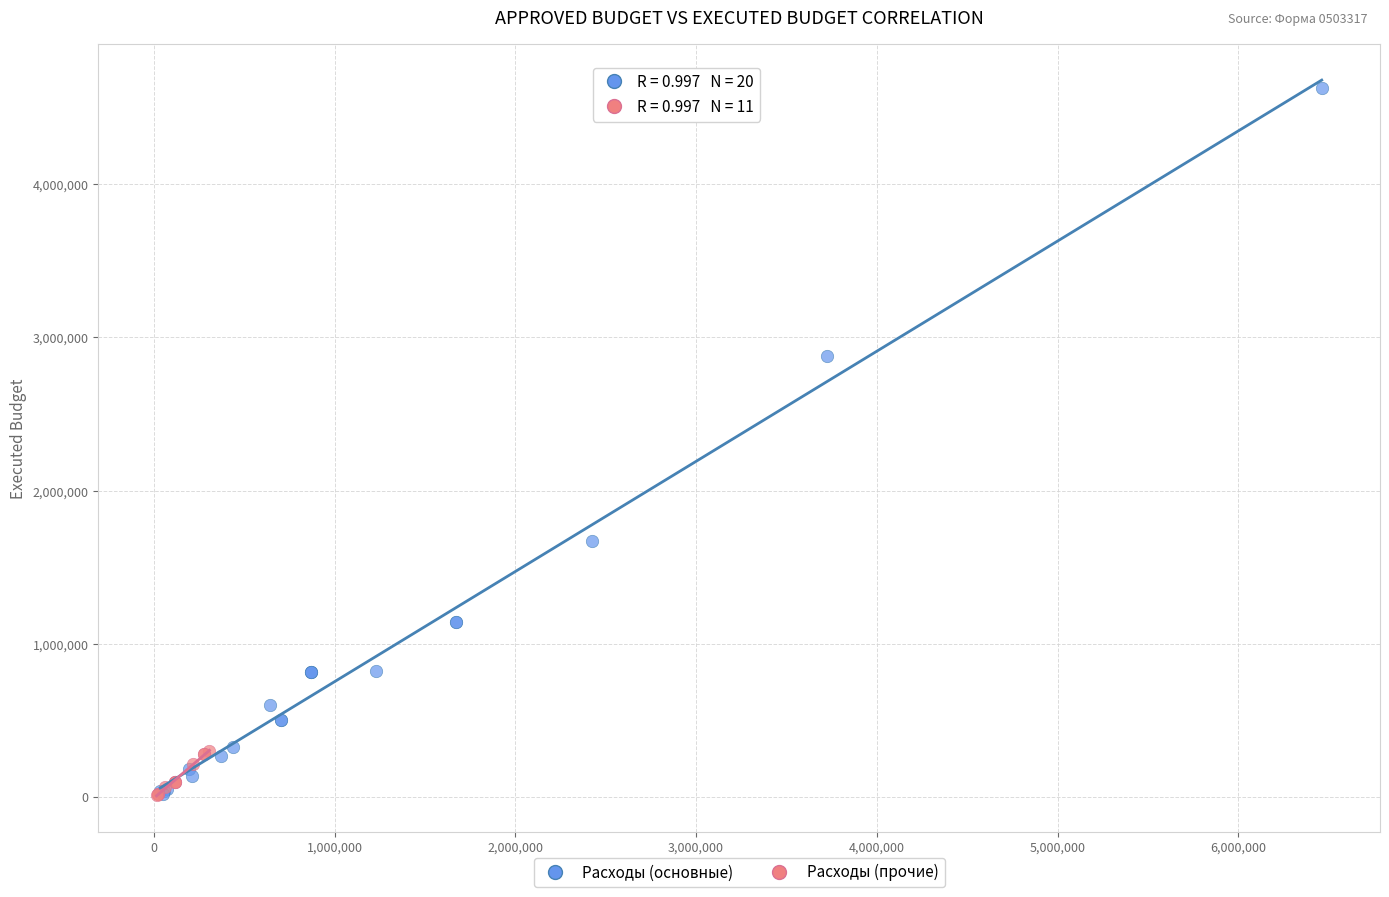

Which series has the widest spread of Y values?

Расходы (основные)